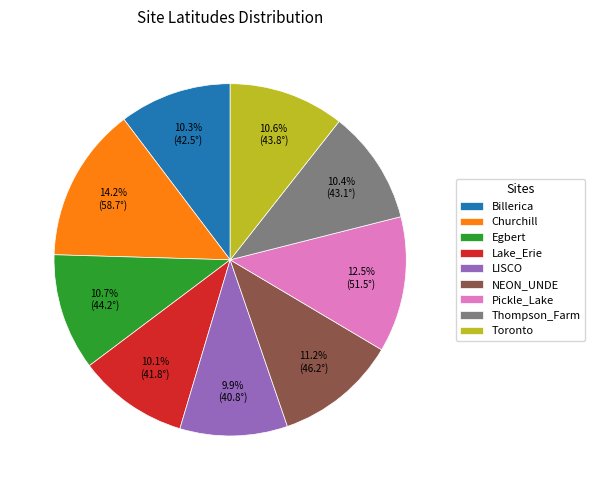

What is the largest slice in the pie chart?

Churchill